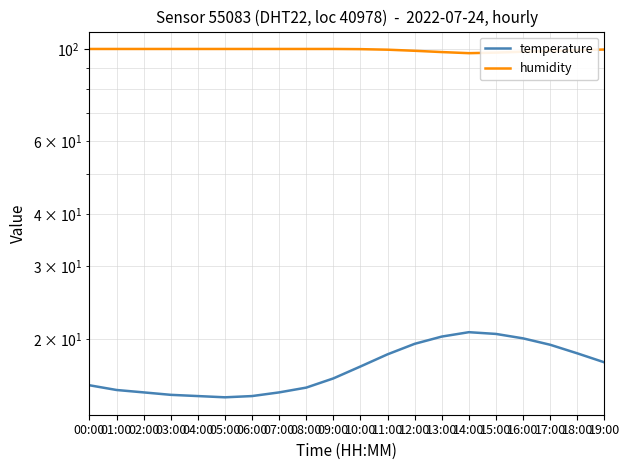

Which category has the lowest value in the humidity series?

14:00